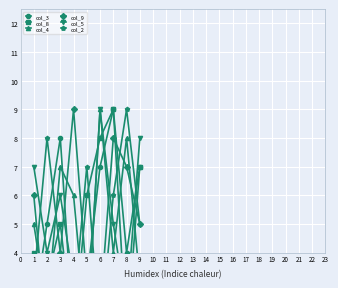

List the labels in order of col_9 value, smallest first.

2, 6, 5, 3, 9, 1, 8, 7, 4